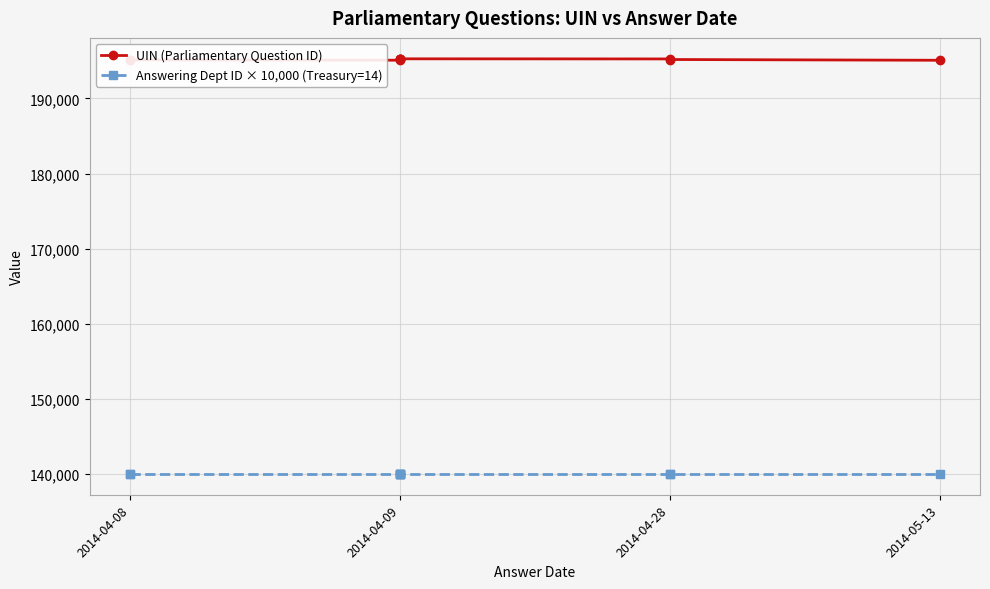

What position from the left is 2014-04-09?

2